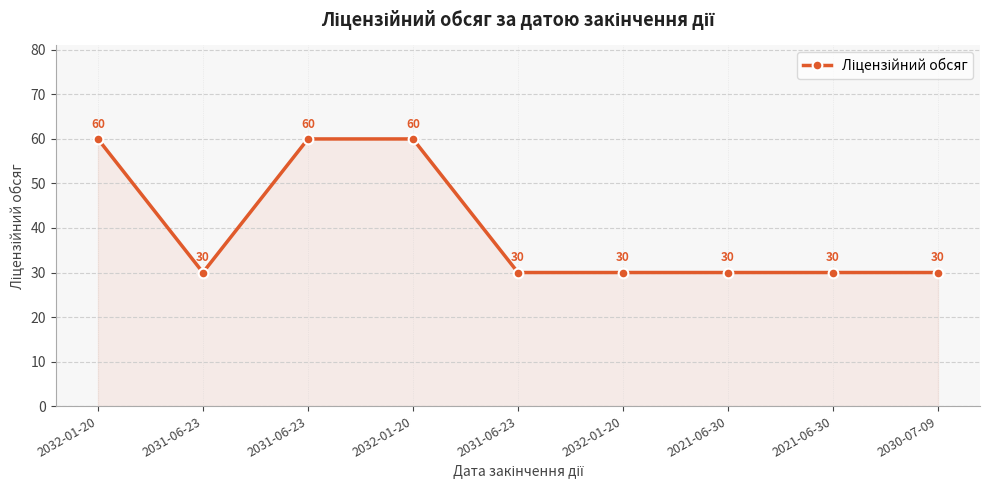

Reading left to right, list all the values displayed in this chart.

2032-01-20=60	2031-06-23=30	2031-06-23=60	2032-01-20=60	2031-06-23=30	2032-01-20=30	2021-06-30=30	2021-06-30=30	2030-07-09=30